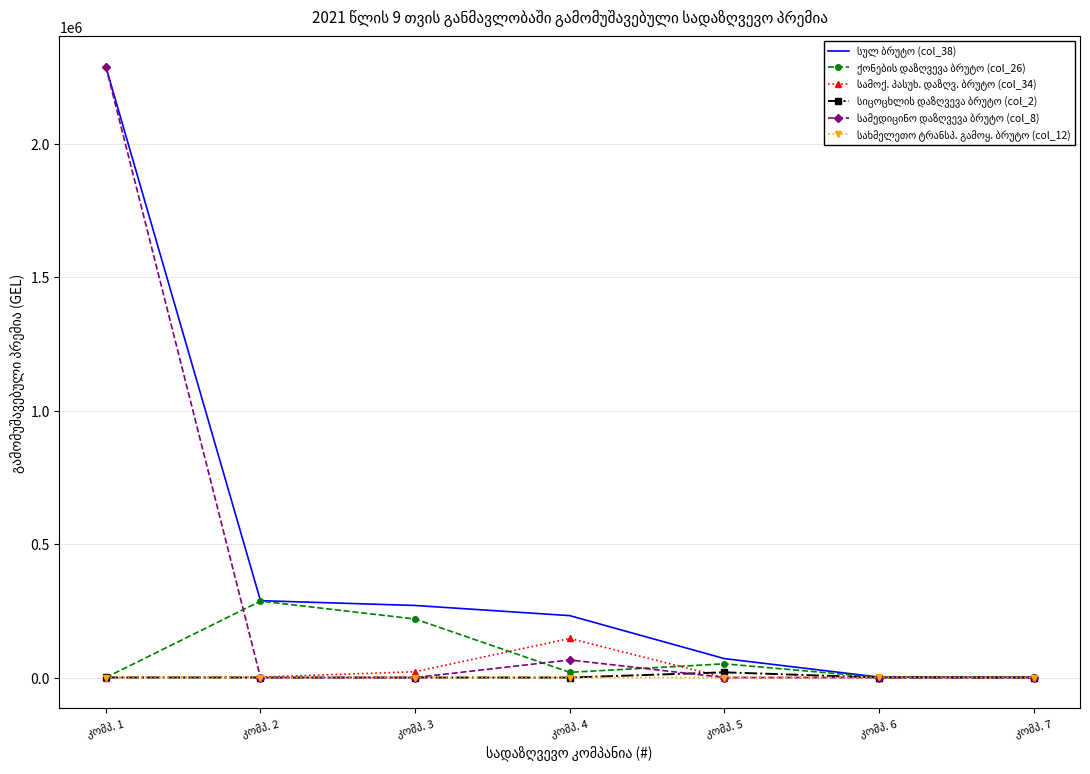

What is the difference between the maximum and minimum values in the სულ ბრუტო (col_38) series?

2287231.7